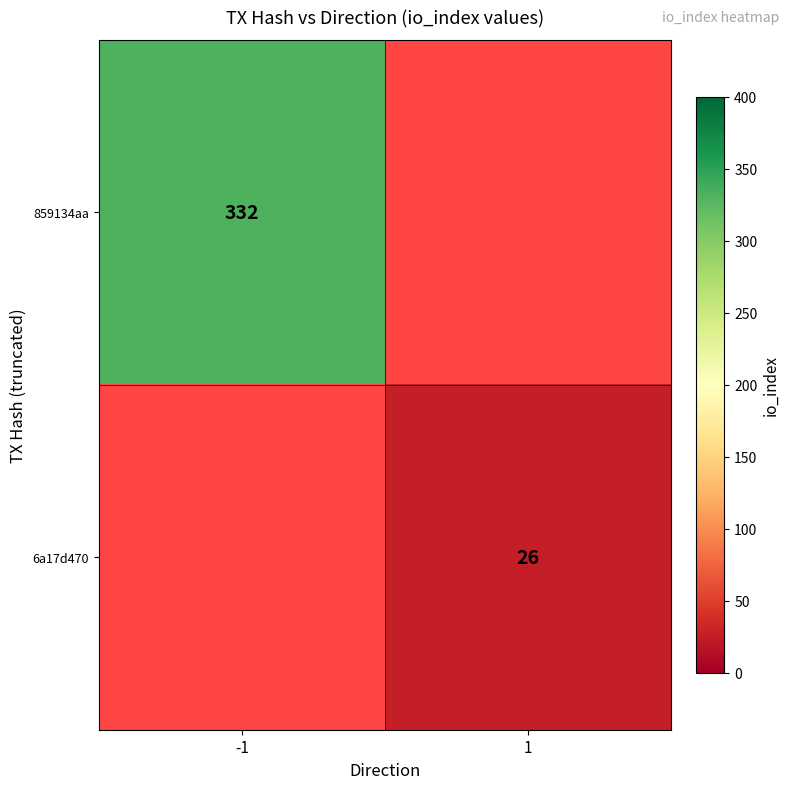

True or false: 859134aa has a value of 563 at -1.

False